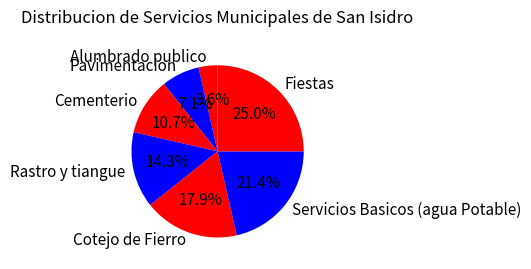

Do Cementerio and Fiestas together represent more than half of the pie?

No